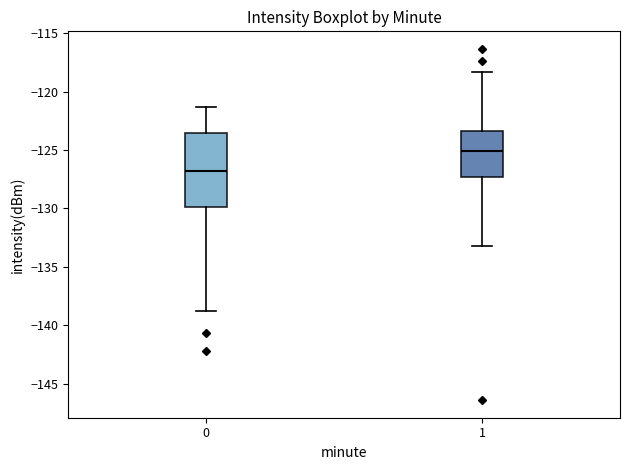

Comparing the boxes themselves (not the whiskers), which one is the tallest?

0